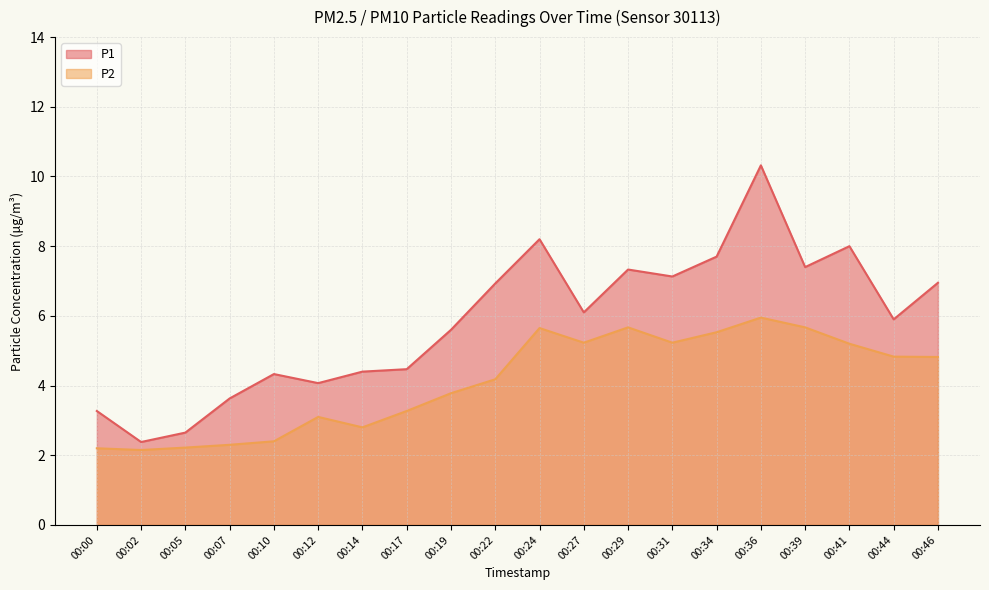

Between 00:07 and 00:17, which is larger?

00:17